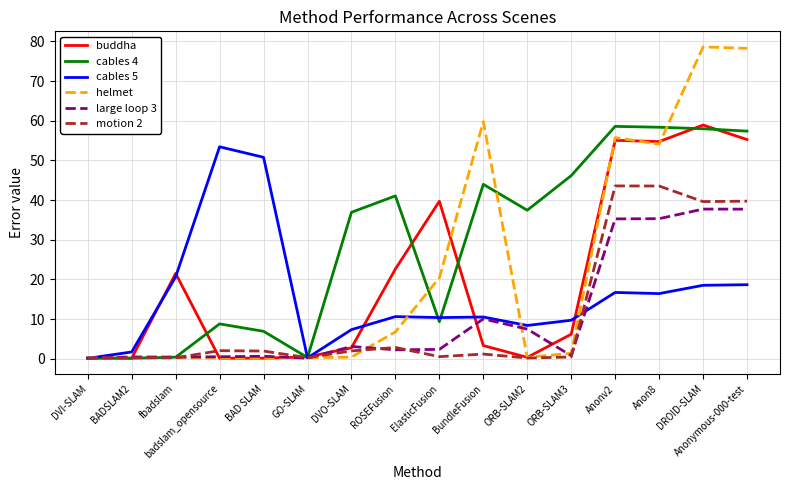

At how many categories does at least one series exceed 47?

7